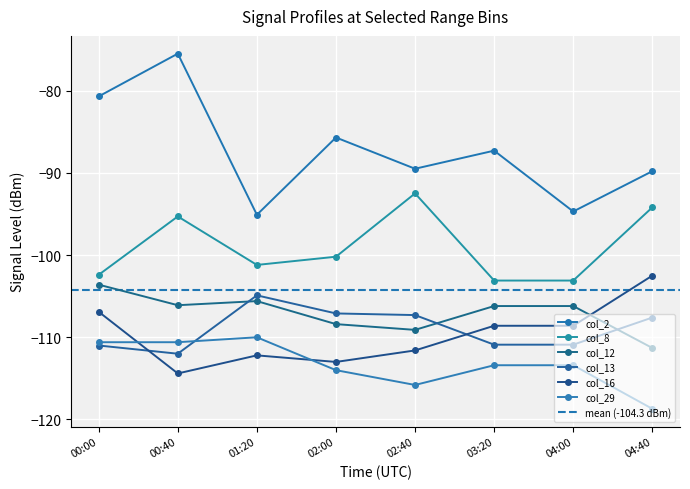

What is the sum of all col_8 values?

-792.0